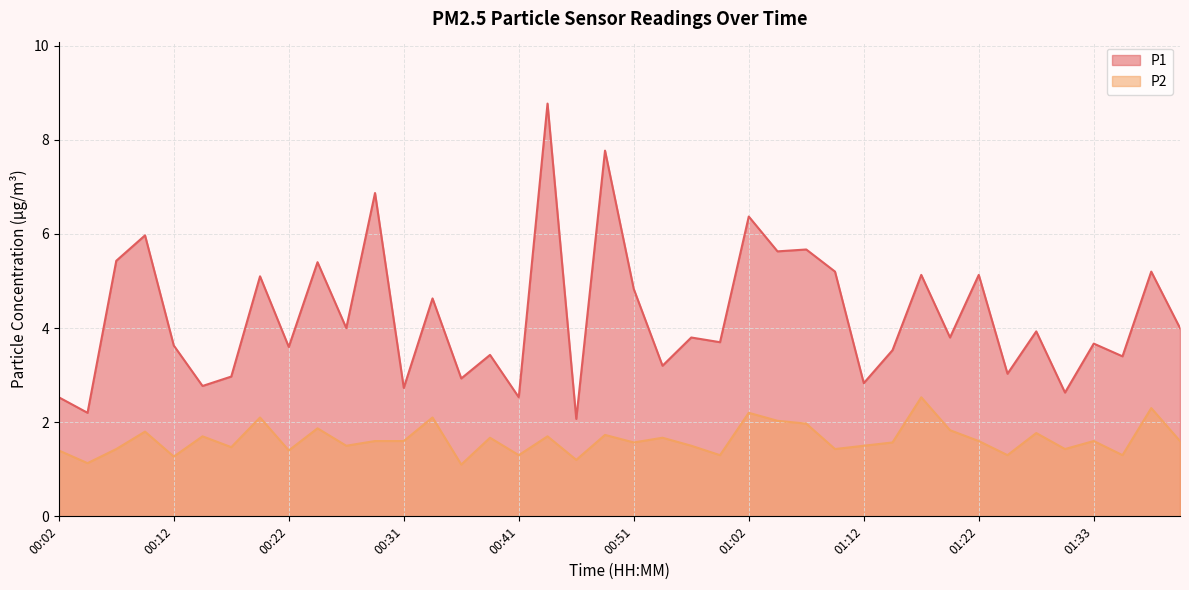

What is the average value of the P2 series?

1.6